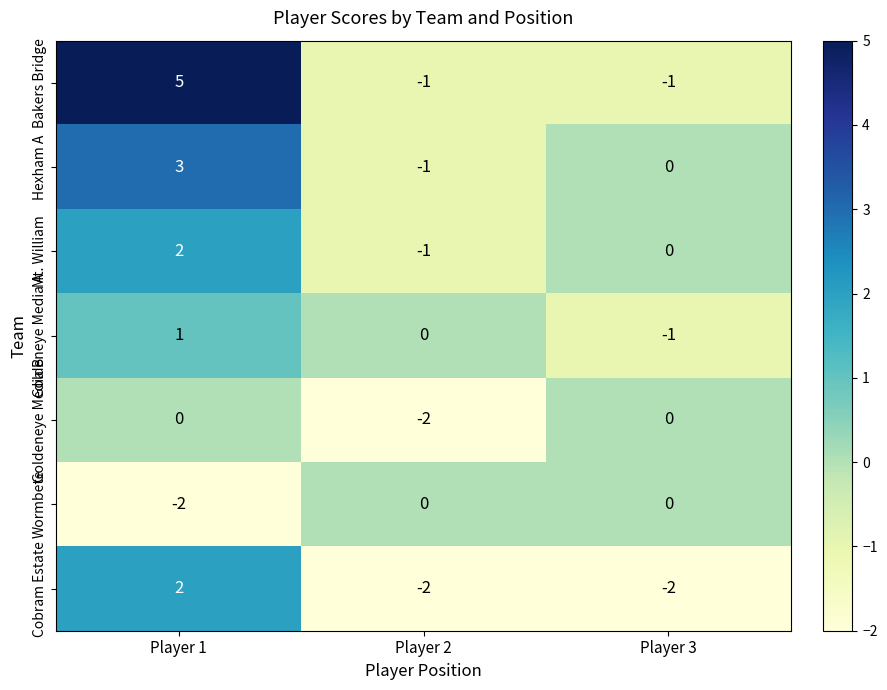

At which category is the sum across all series the highest?

Player 1